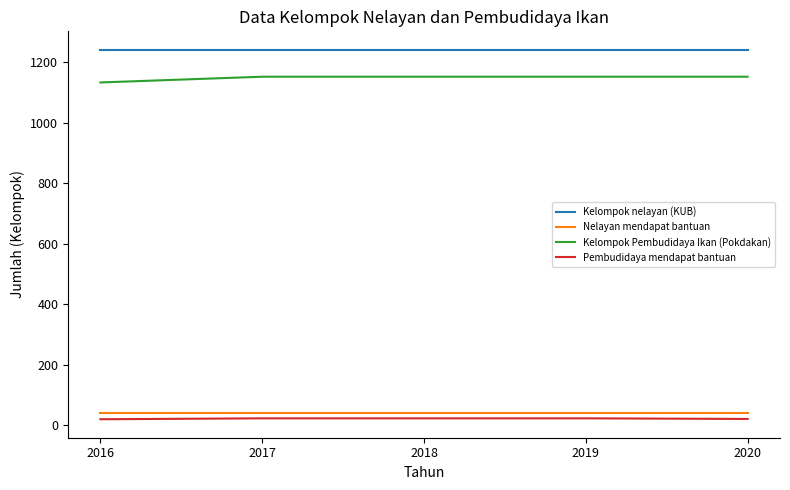

True or false: Kelompok nelayan (KUB) and Kelompok Pembudidaya Ikan (Pokdakan) cross at least once.

False